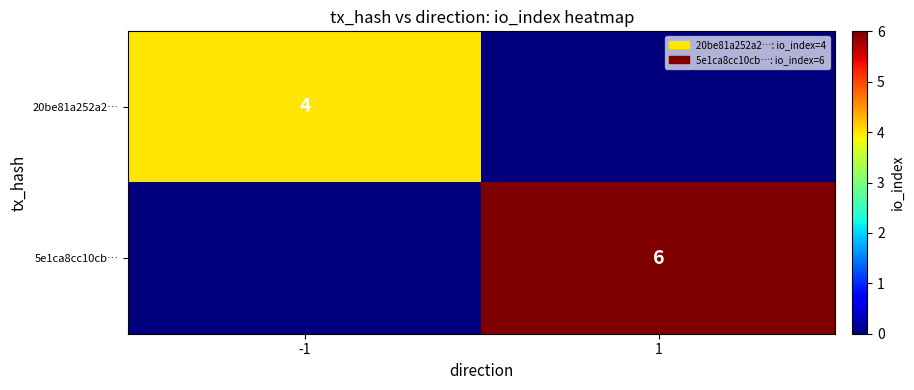

True or false: 20be81a252a2… has a value of 4 at -1.

True